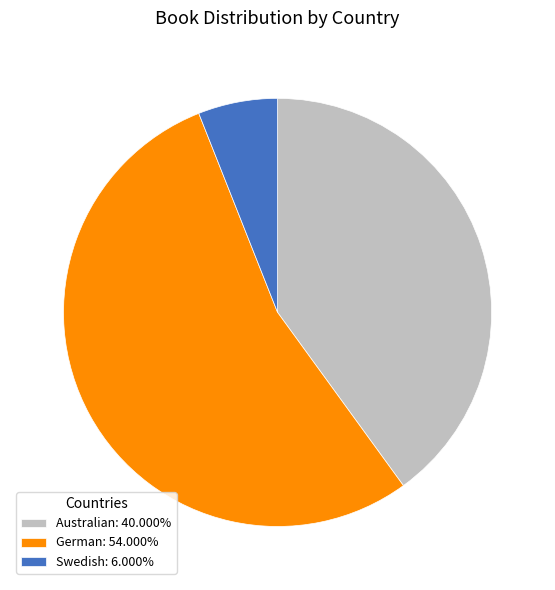

Which category has the smallest portion of the pie?

Swedish